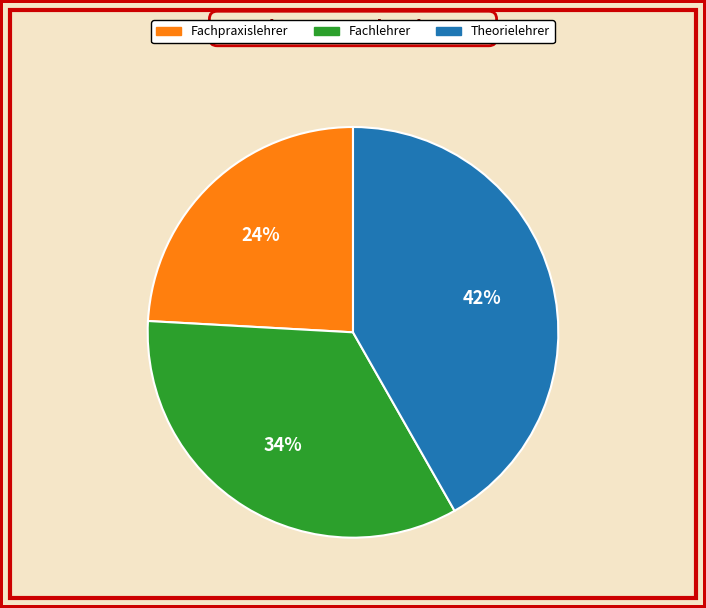

Which category has the biggest portion of the pie?

Theorielehrer